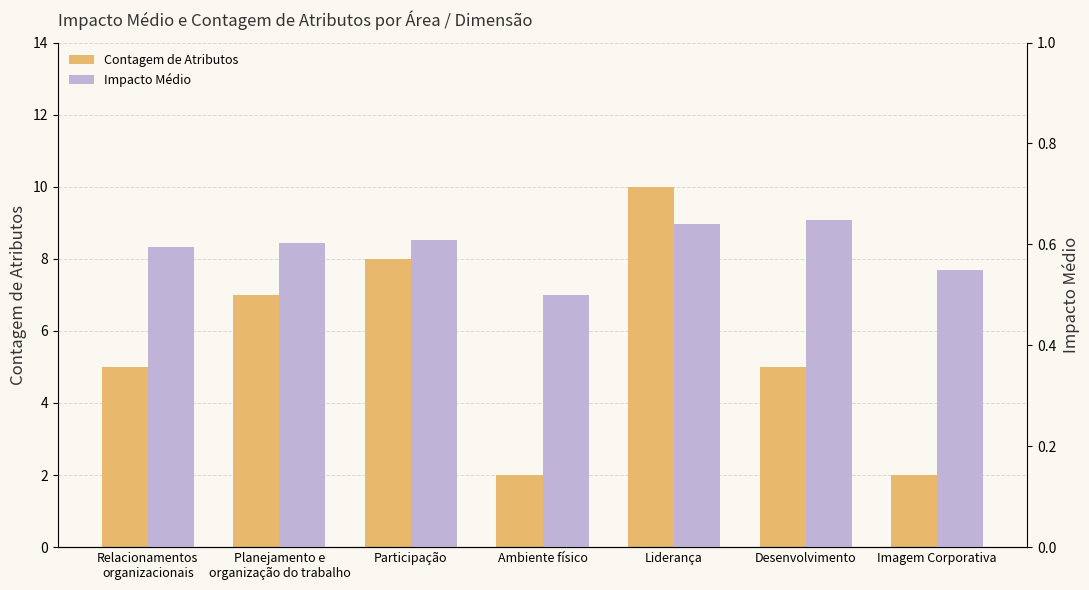

What is the total value across all series at Relacionamentos
organizacionais?

5.6